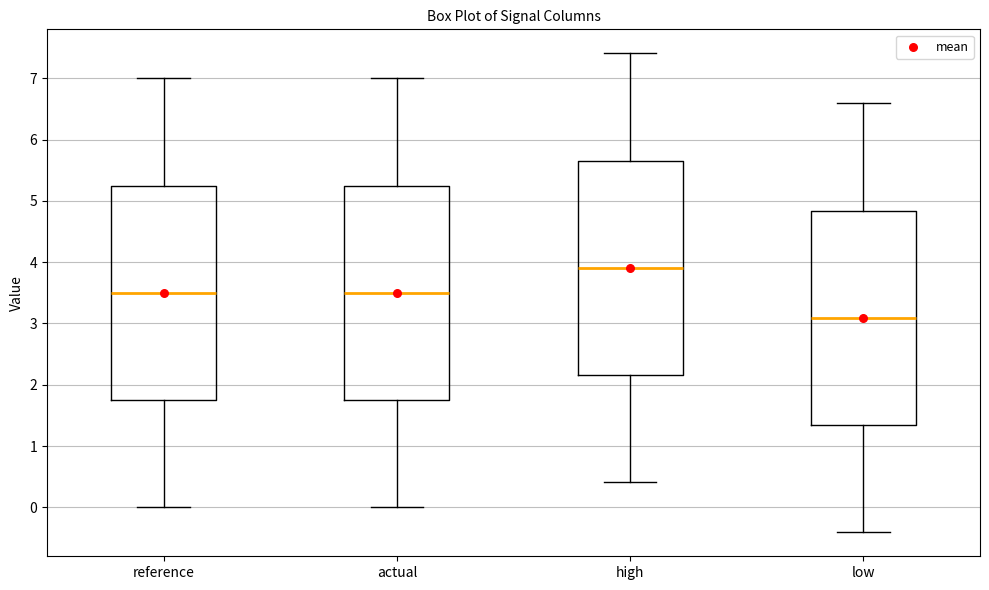

Where is the upper edge of the box for high on the y-axis? The values are not printed on the chart, so give them approximately, as read against the axis.

5.7